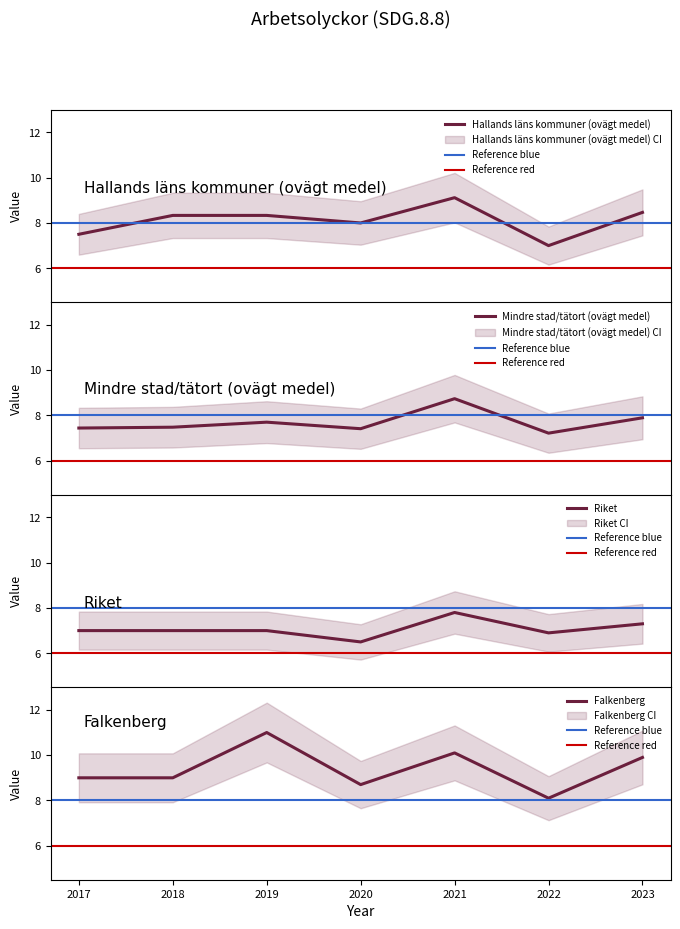

The value of Riket at 2021 is 13.1. True or false?

False